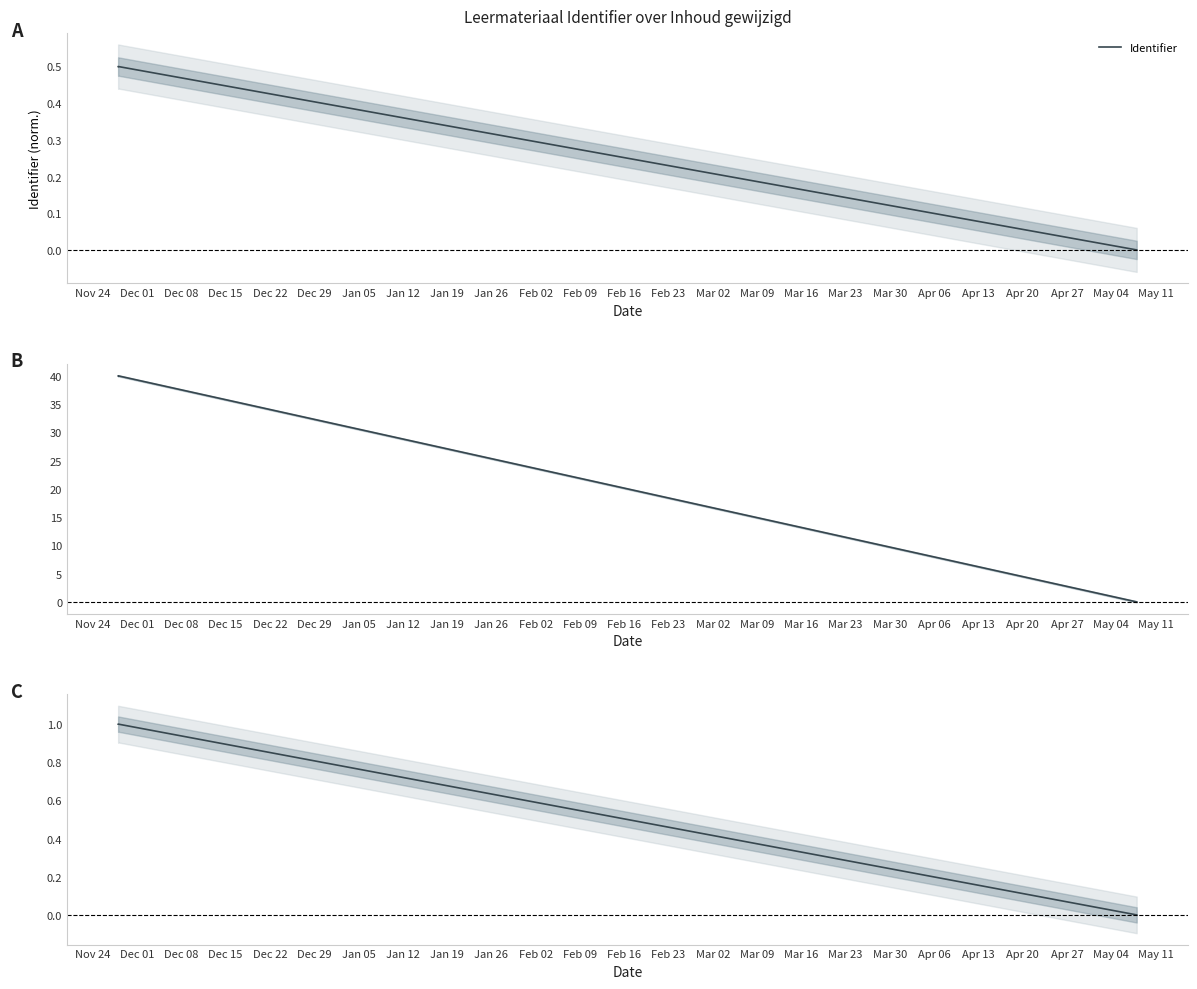

What is the difference between the maximum and minimum values?

1.0